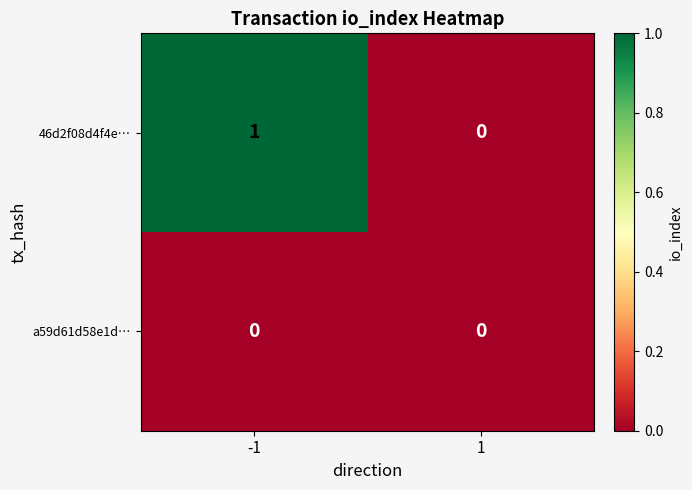

Which series changed the most between -1 and 1?

46d2f08d4f4e…